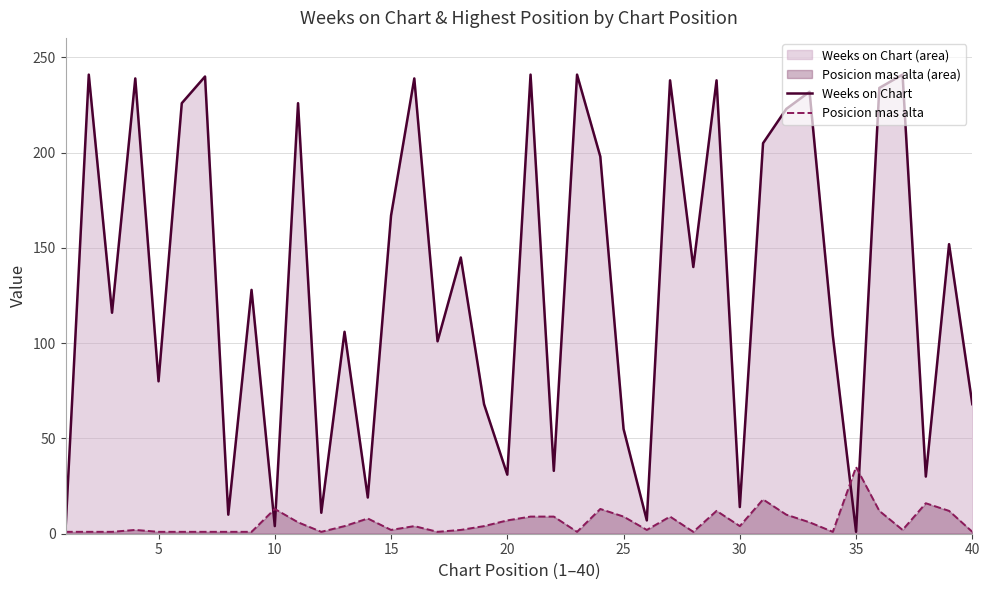

What are all the series names shown in the legend?

Weeks on Chart, Posicion mas alta